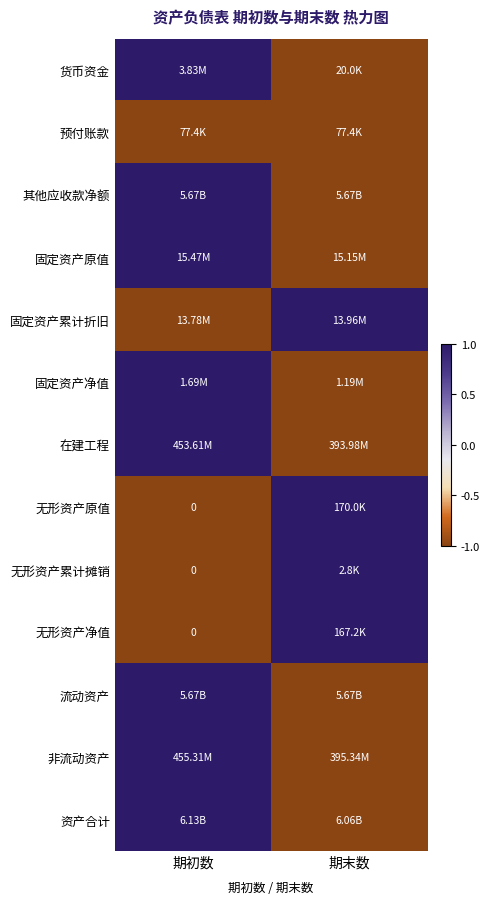

At which category is the sum across all series the highest?

期初数